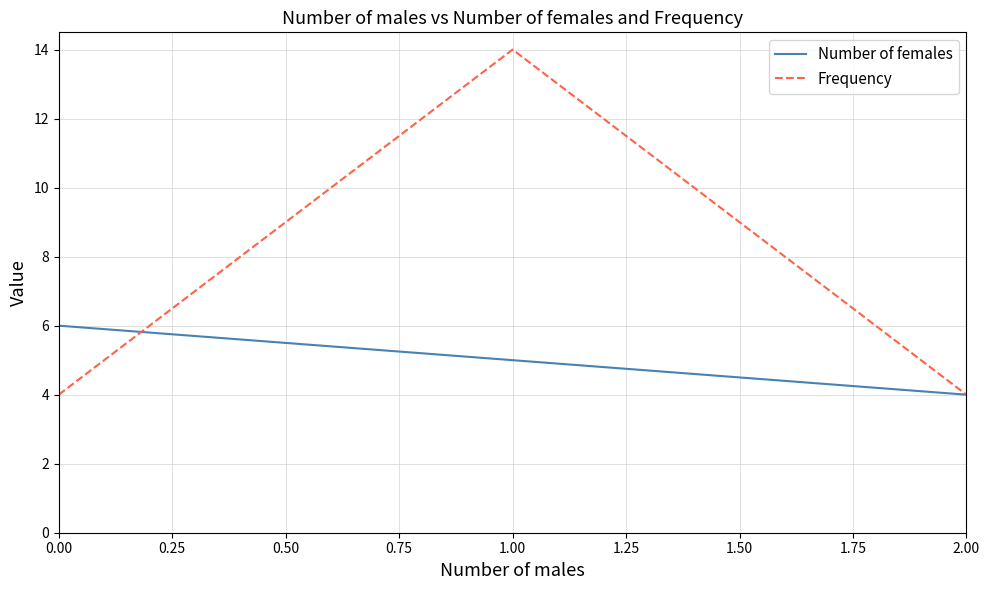

List the series in order of their overall mean, lowest first.

Number of females, Frequency